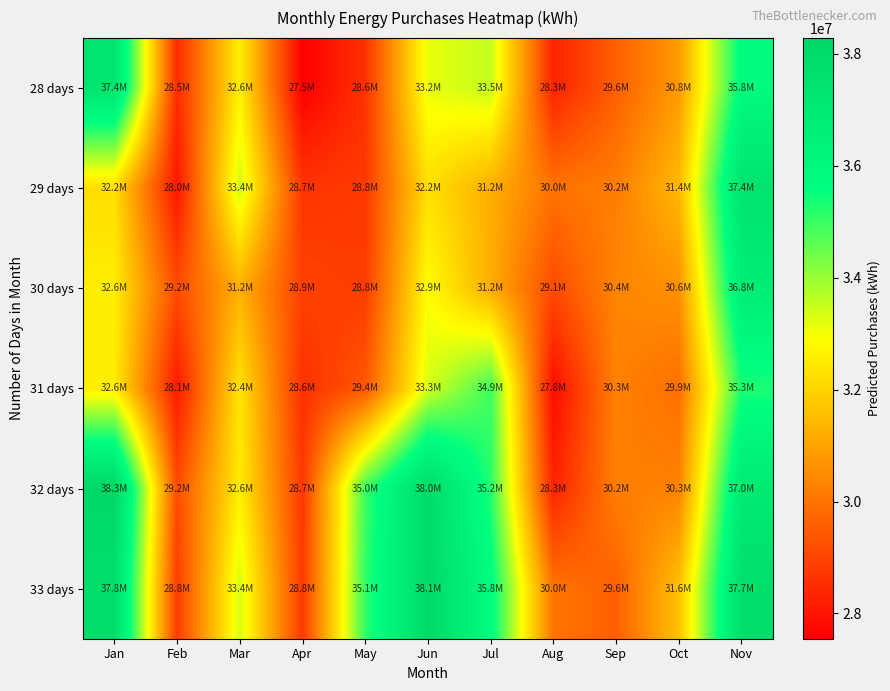

What is the greatest value displayed?

38277239.0